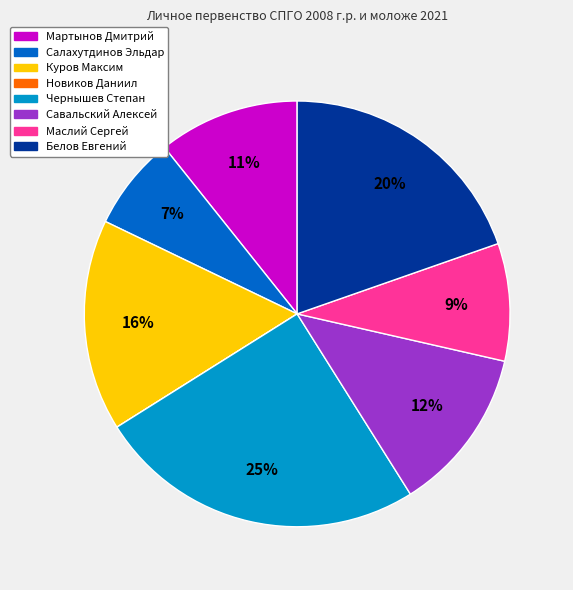

To the nearest percent, what is the combined percentage of Салахутдинов Эльдар and Маслий Сергей?

16%